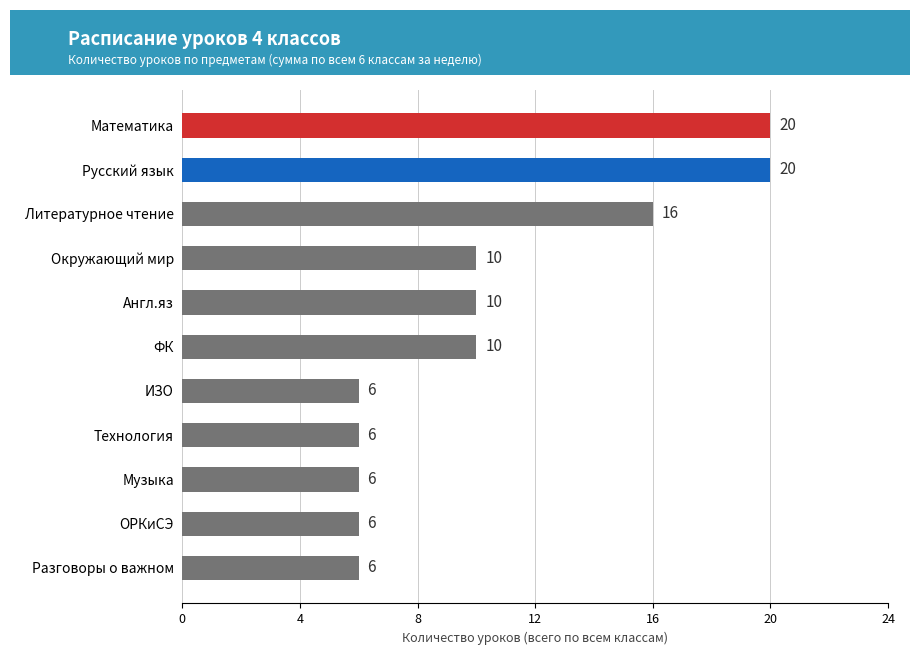

What is the label of the 1st bar from the top?

Математика